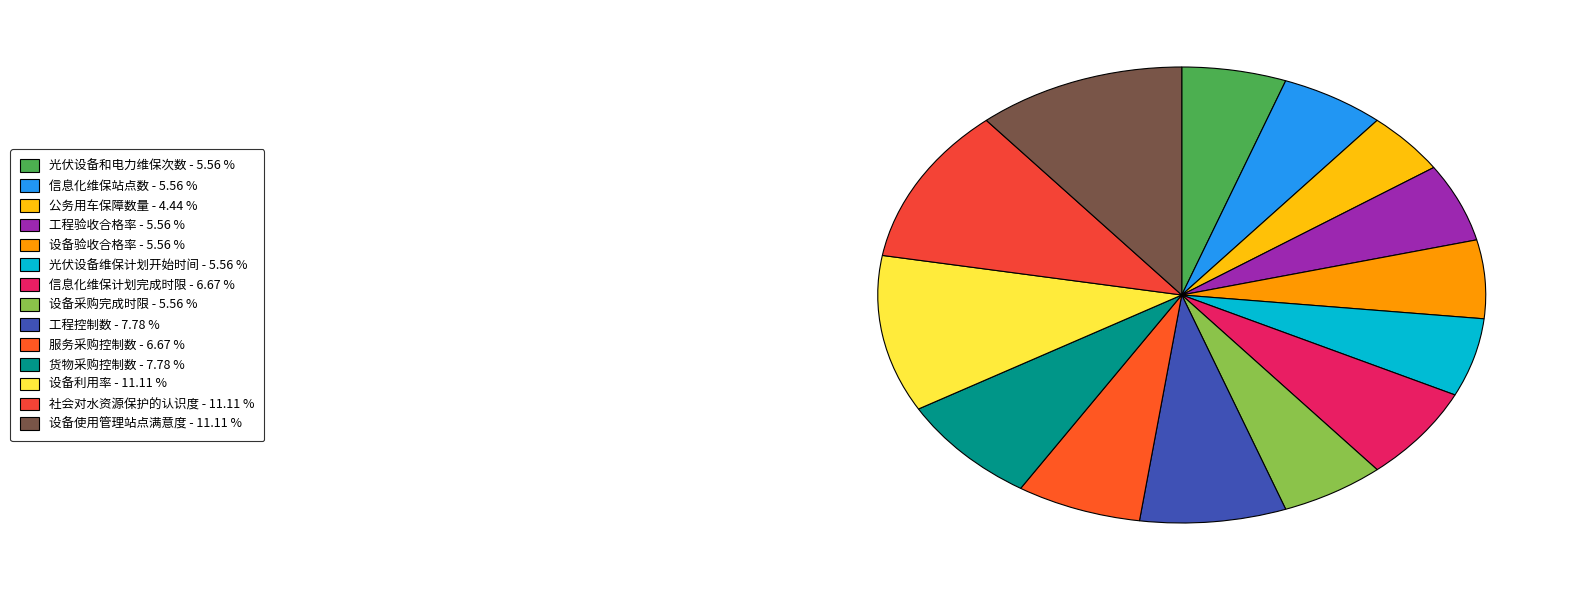

Does any single category account for the majority?

No